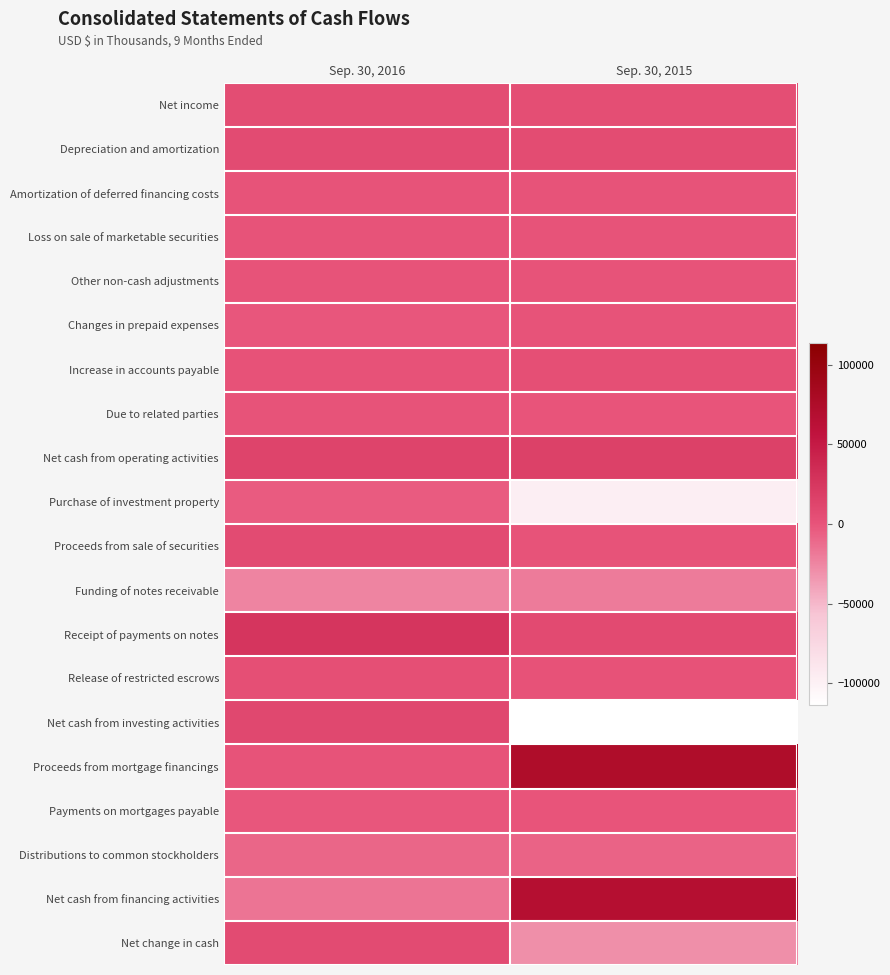

Which has a higher value, Sep. 30, 2016 or Sep. 30, 2015?

Sep. 30, 2016